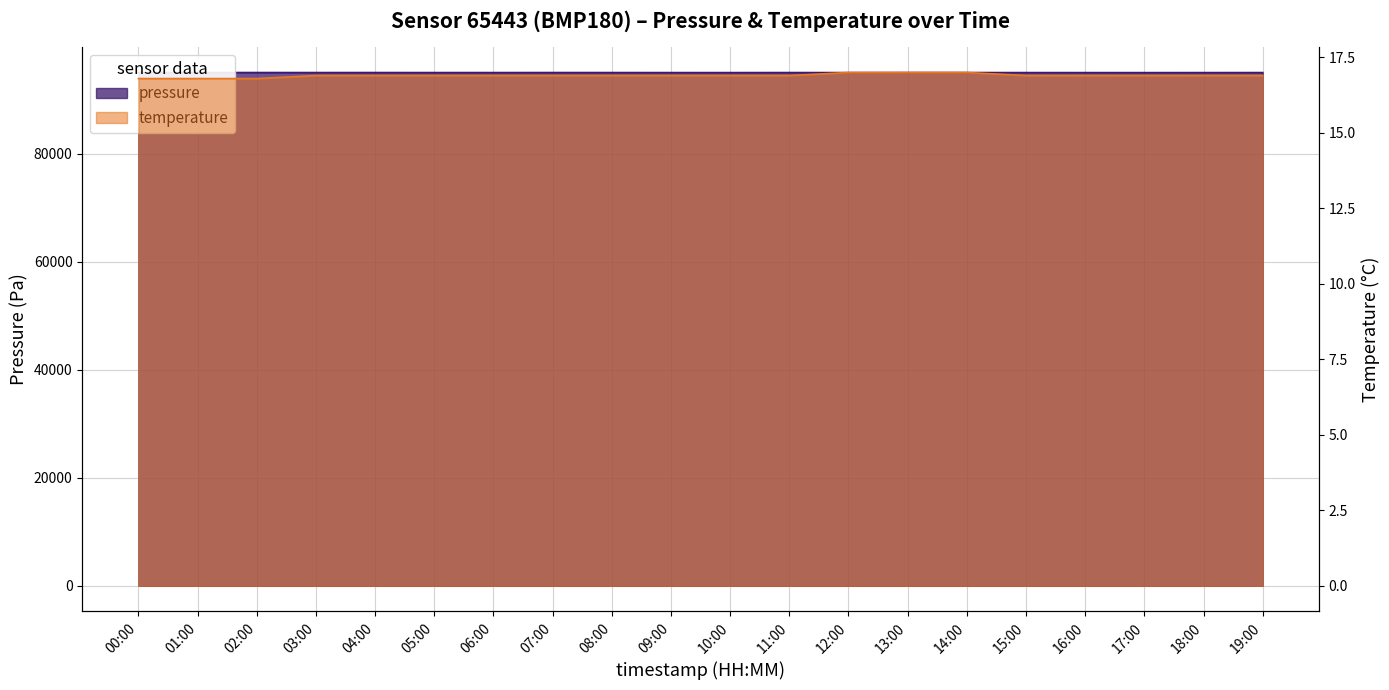

At which label does pressure first exceed 95039?

01:00